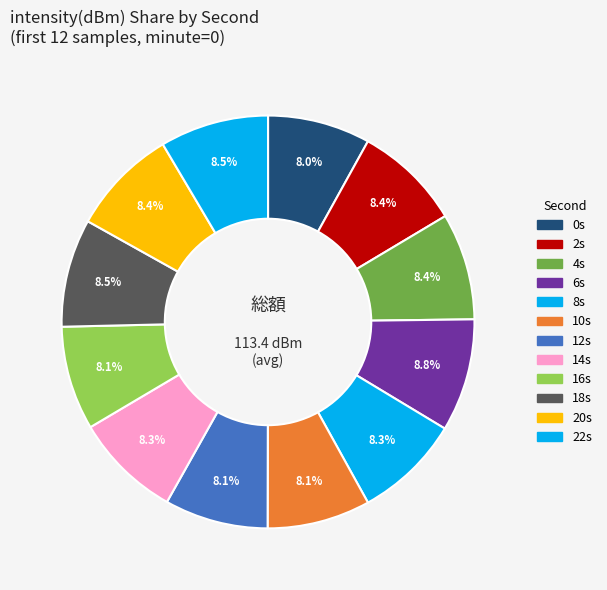

Count the number of slices in the pie.

12